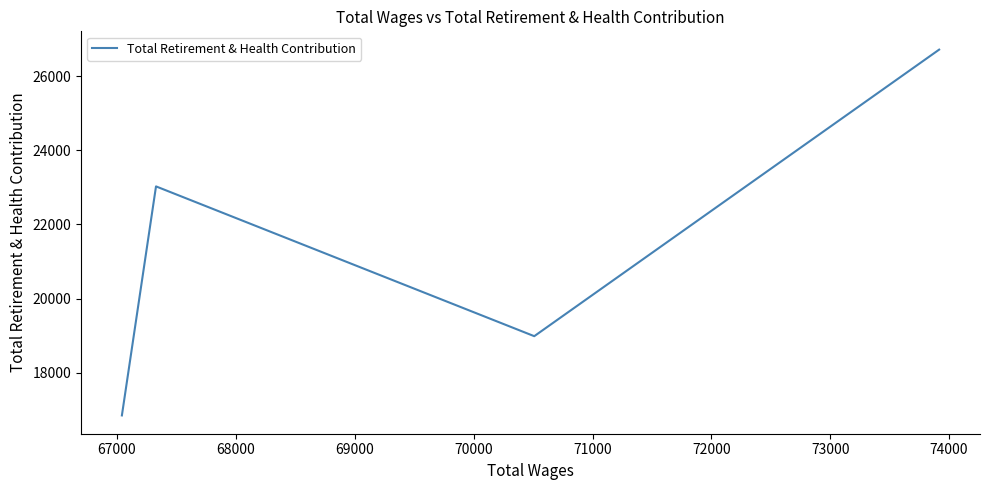

The value at 68000 is 30951. True or false?

False